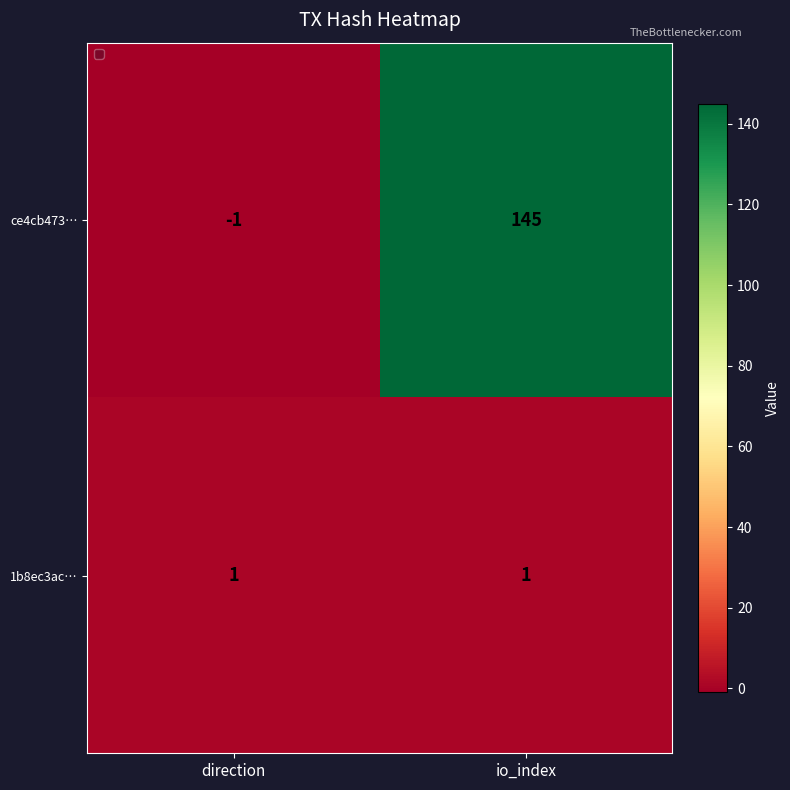

Read the ce4cb473… value at io_index, to the nearest 5.

145